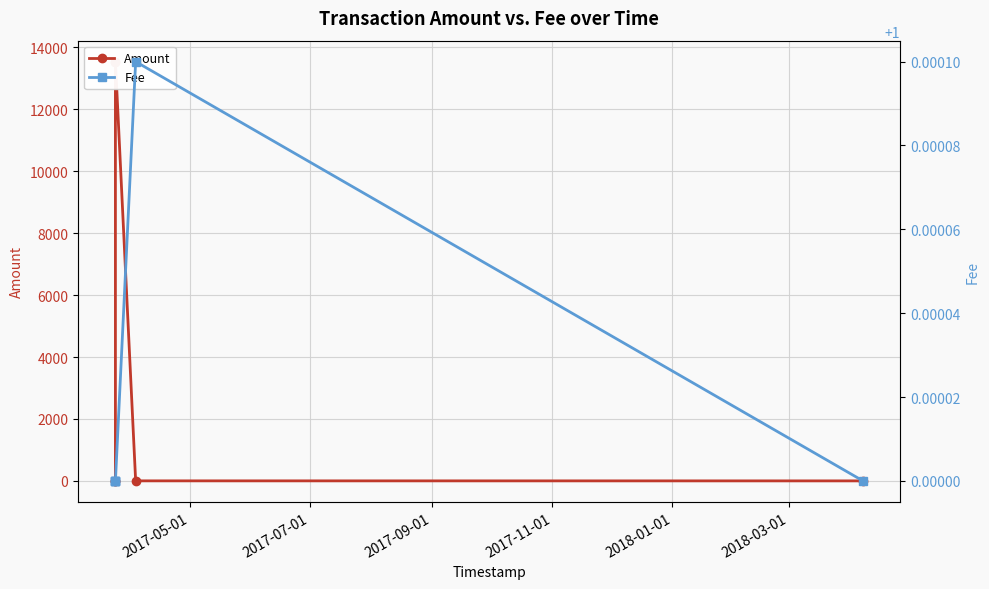

True or false: Amount and Fee intersect in this chart.

False